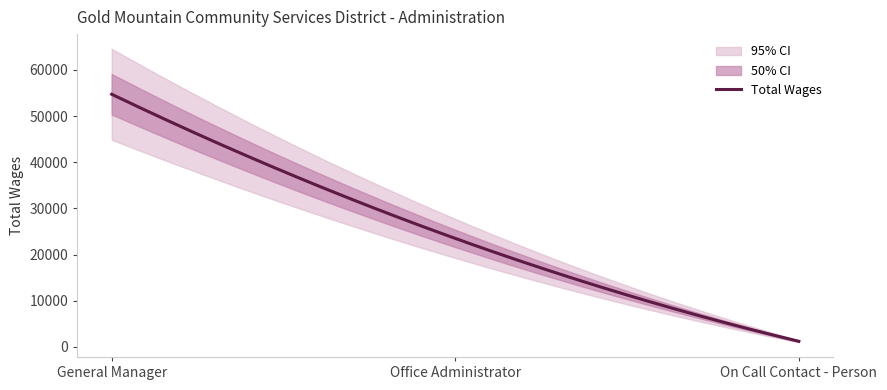

Count the number of values greater than 23492.

1